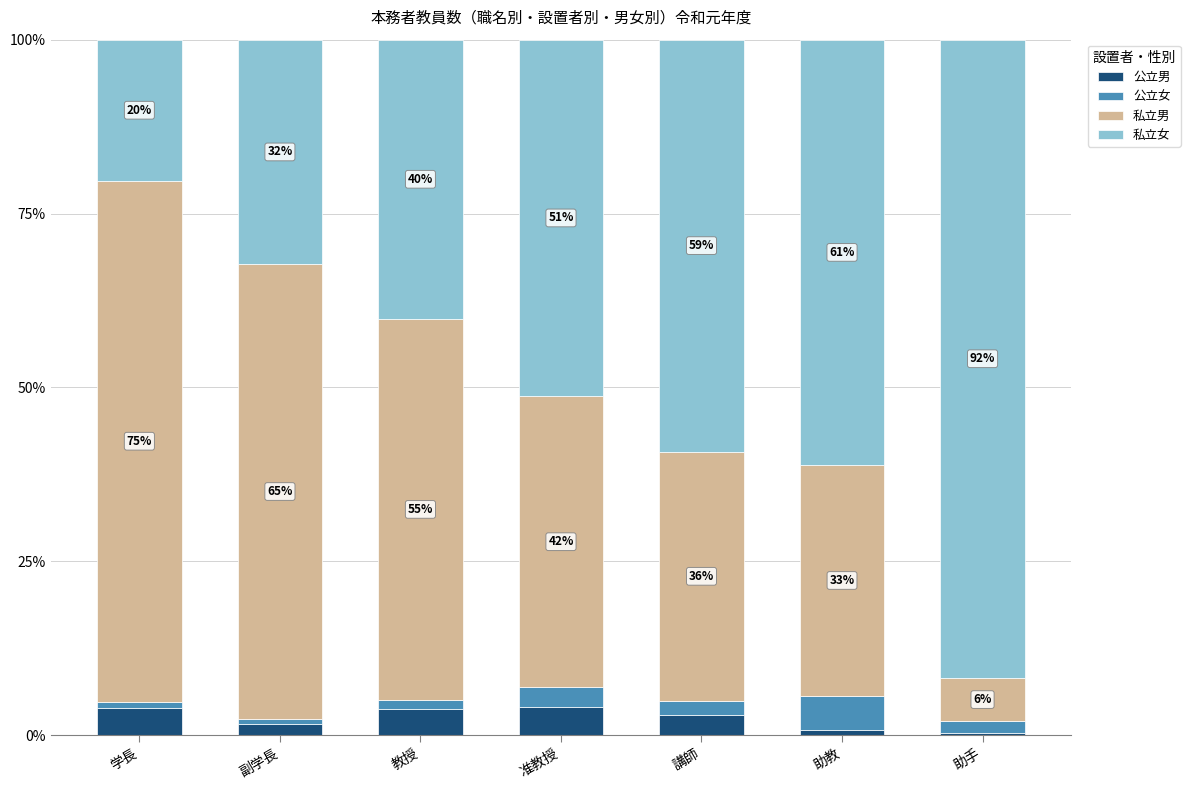

What is the total value across all series at 助教?

100.0